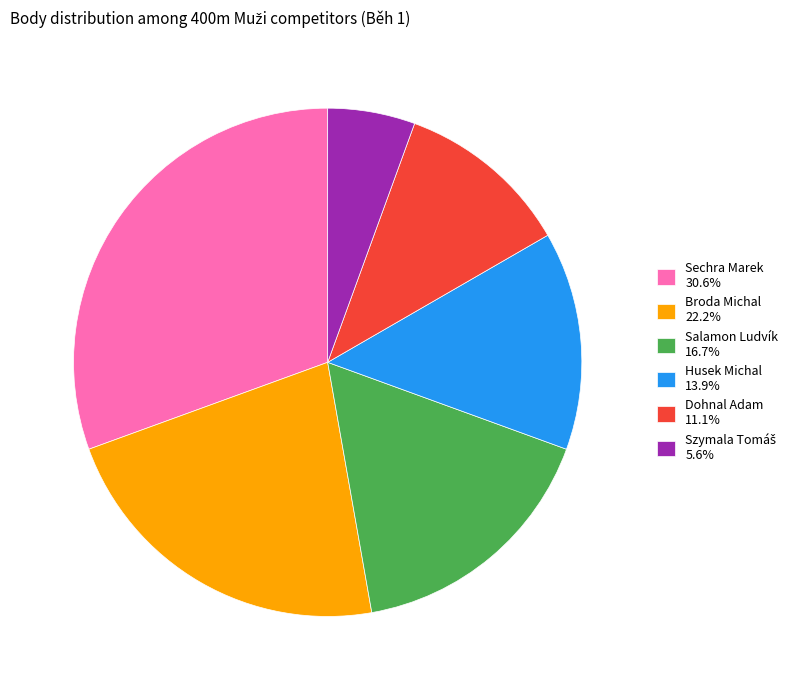

Does Sechra Marek 30.6% account for over 50% of the chart?

No